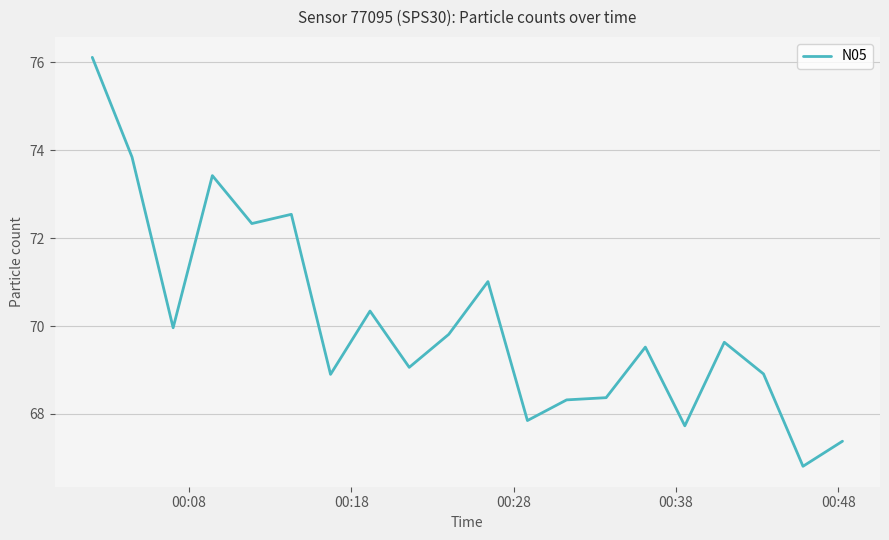

What is the difference between the maximum and minimum values?

9.3